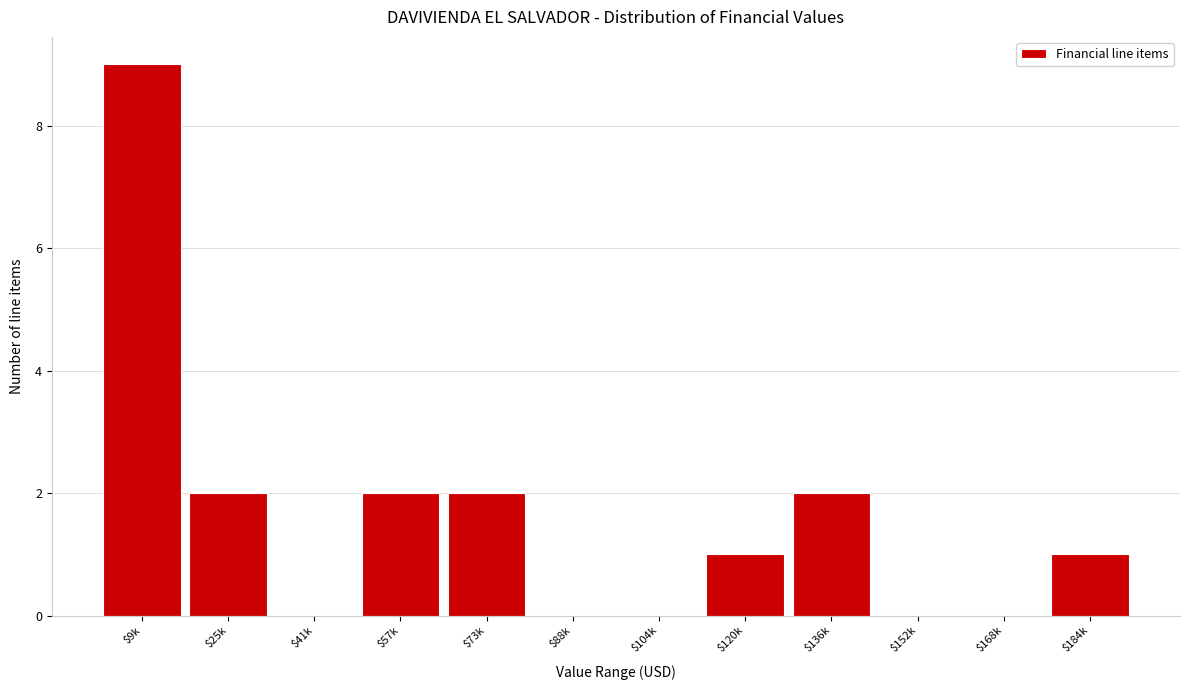

What is the sum of all values?

19